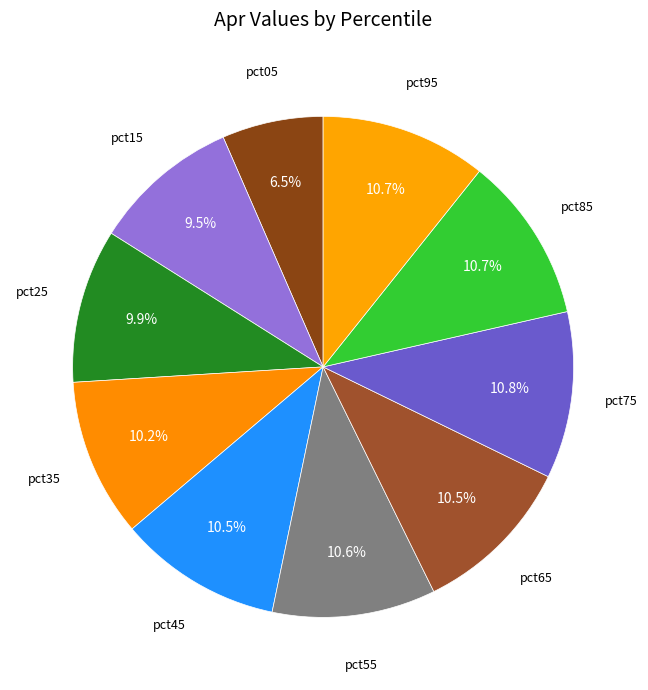

Which category has the smallest portion of the pie?

pct05